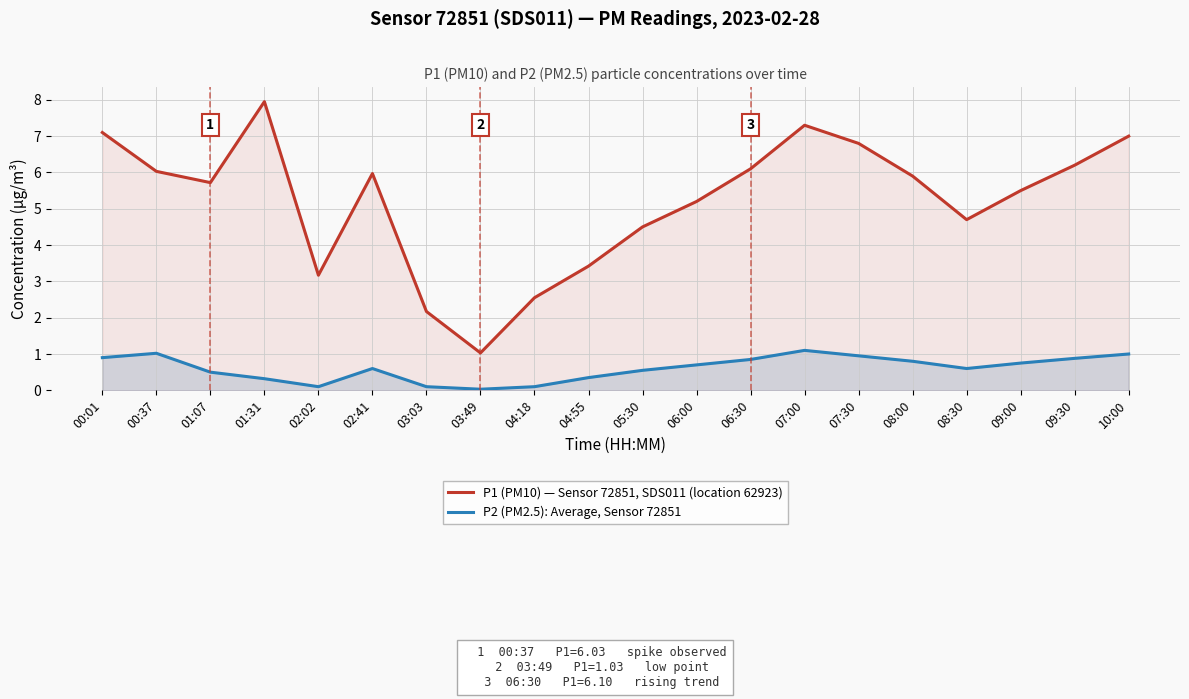

What is the difference between the second highest and minimum values in the P2 (PM2.5): Average, Sensor 72851 series?

1.0